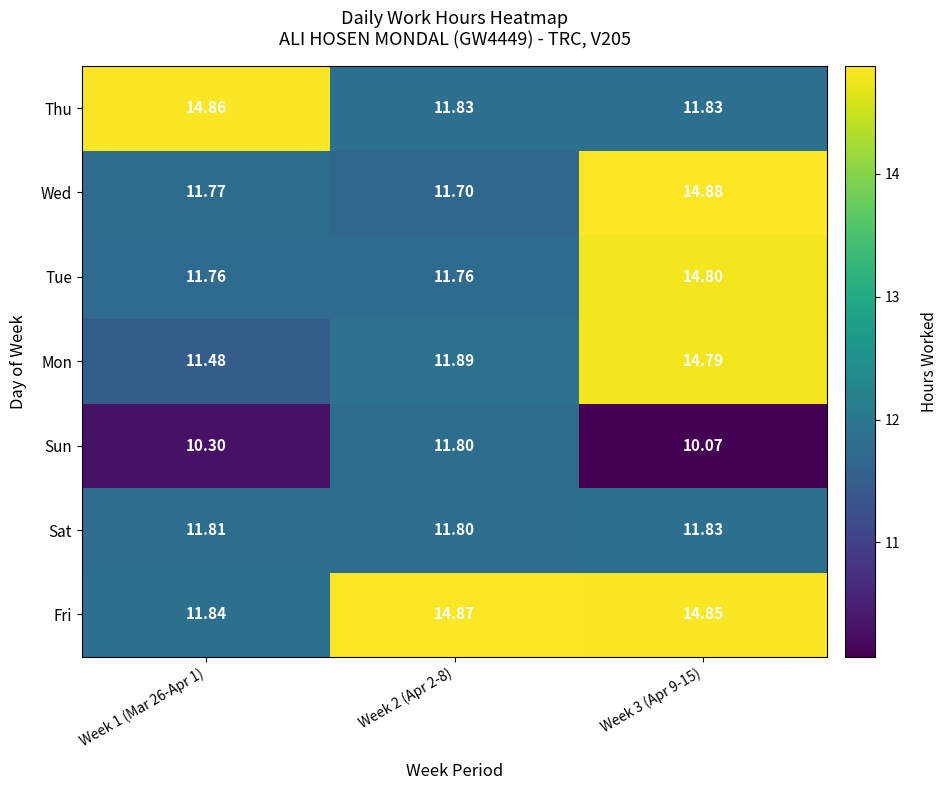

Which series has the largest range (max minus min)?

Mon